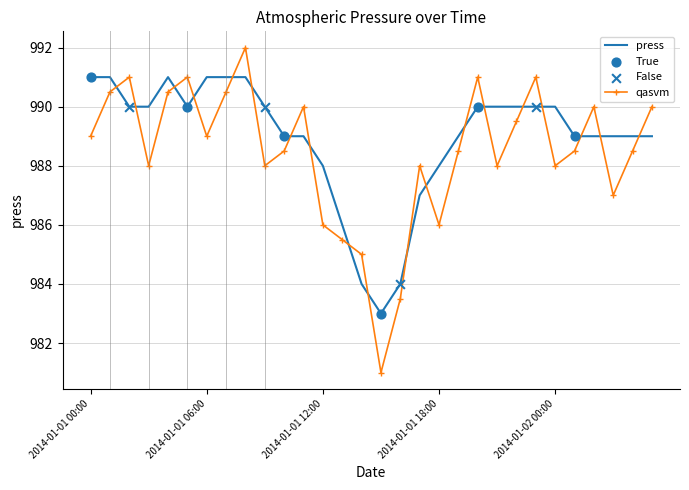

Which series has the widest spread of values?

qasvm